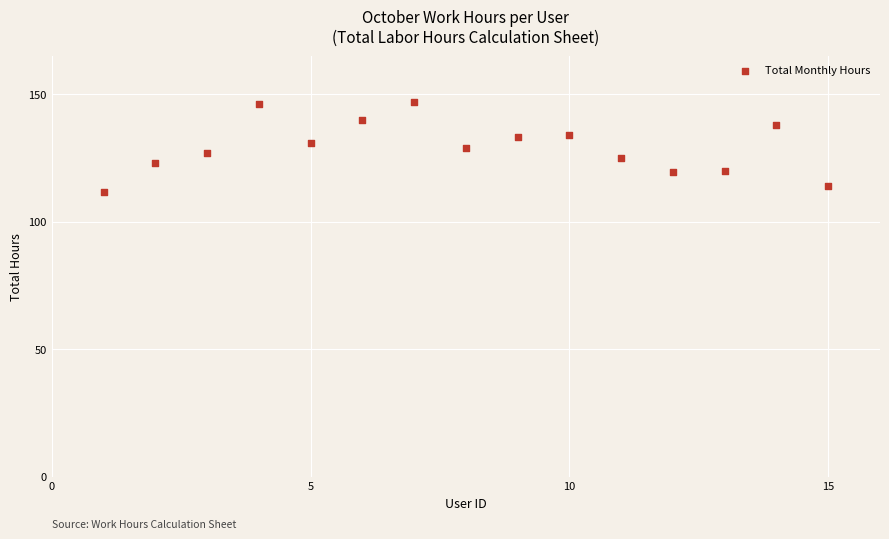

What is the range of X values (max minus min)?

14.0